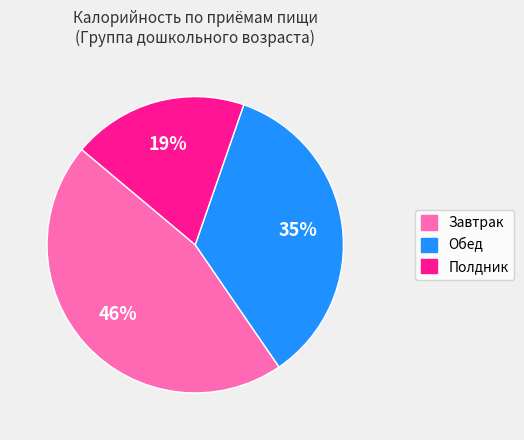

Is the sum of Полдник and Завтрак greater than half?

Yes